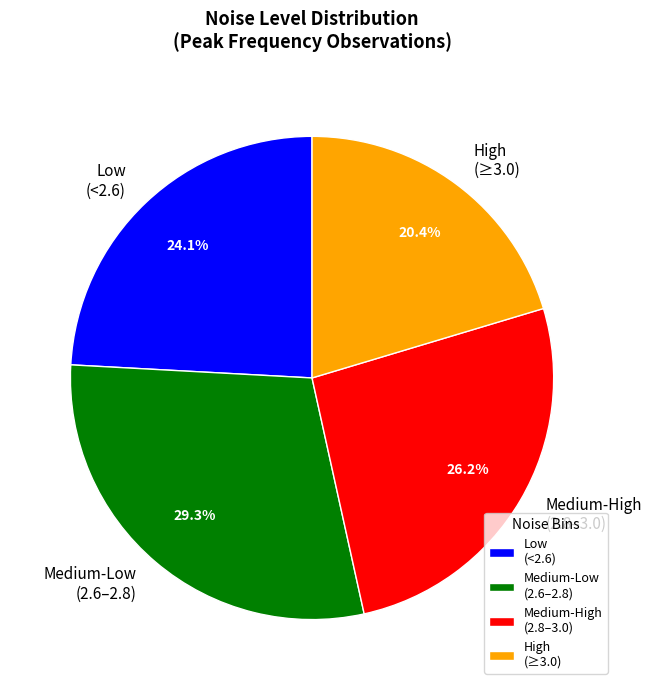

Does High (≥3.0) represent more than half of the total?

No